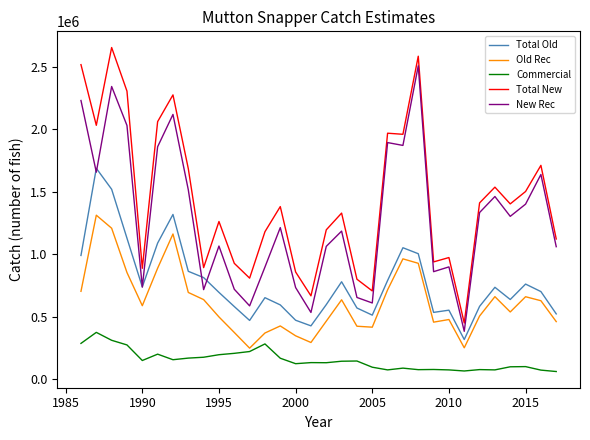

At how many categories does at least one series exceed 2638082?

1